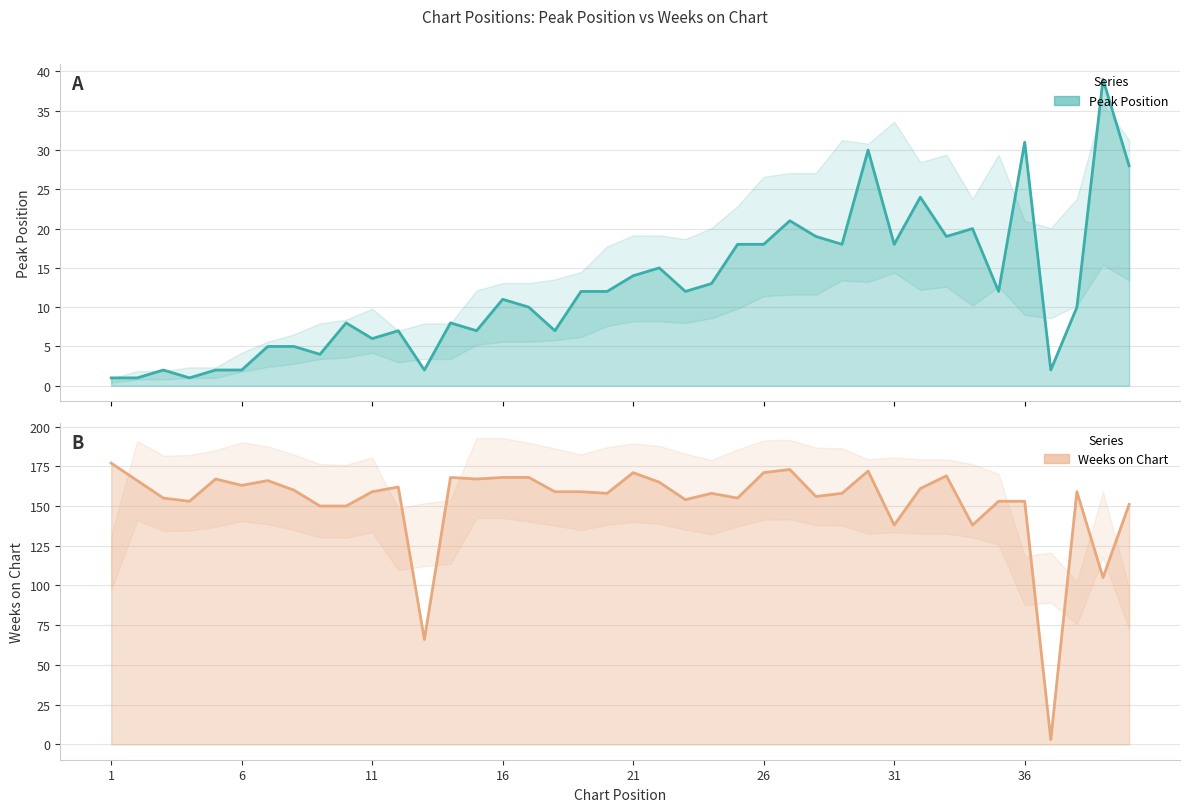

True or false: Peak Position has more than 2 interior local peaks.

True